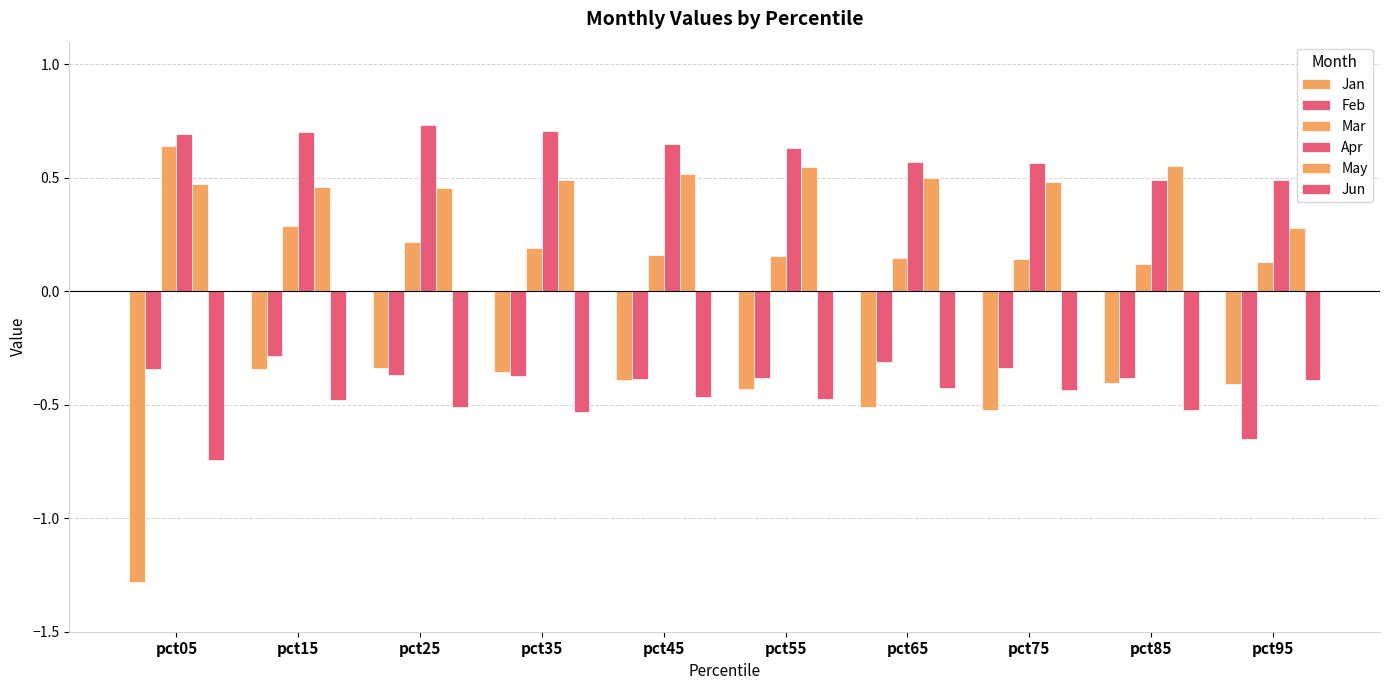

At which label is Jun closest to 0?

pct95